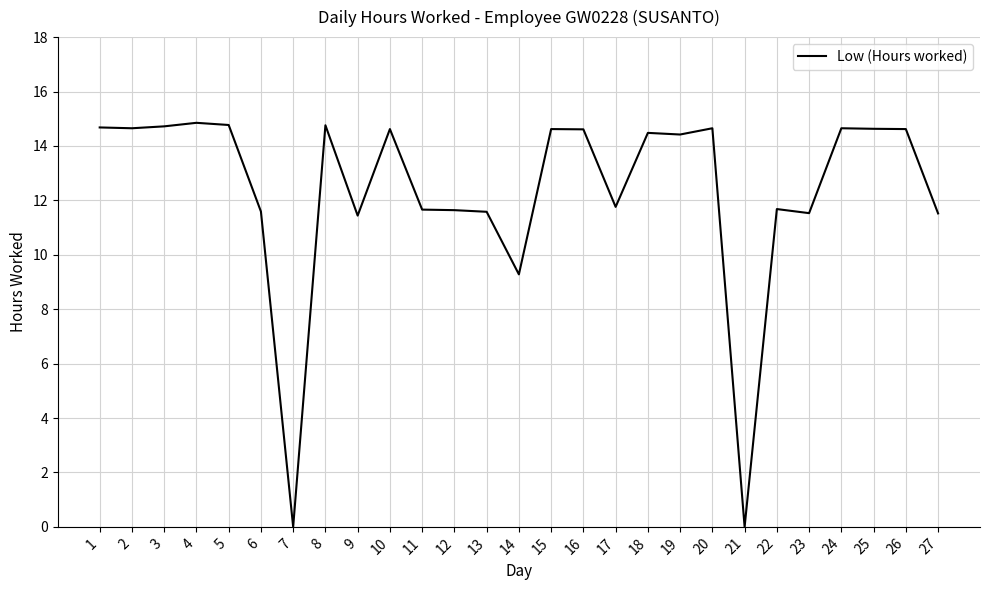

The chart shows a value of 14.6 at 15. True or false?

True